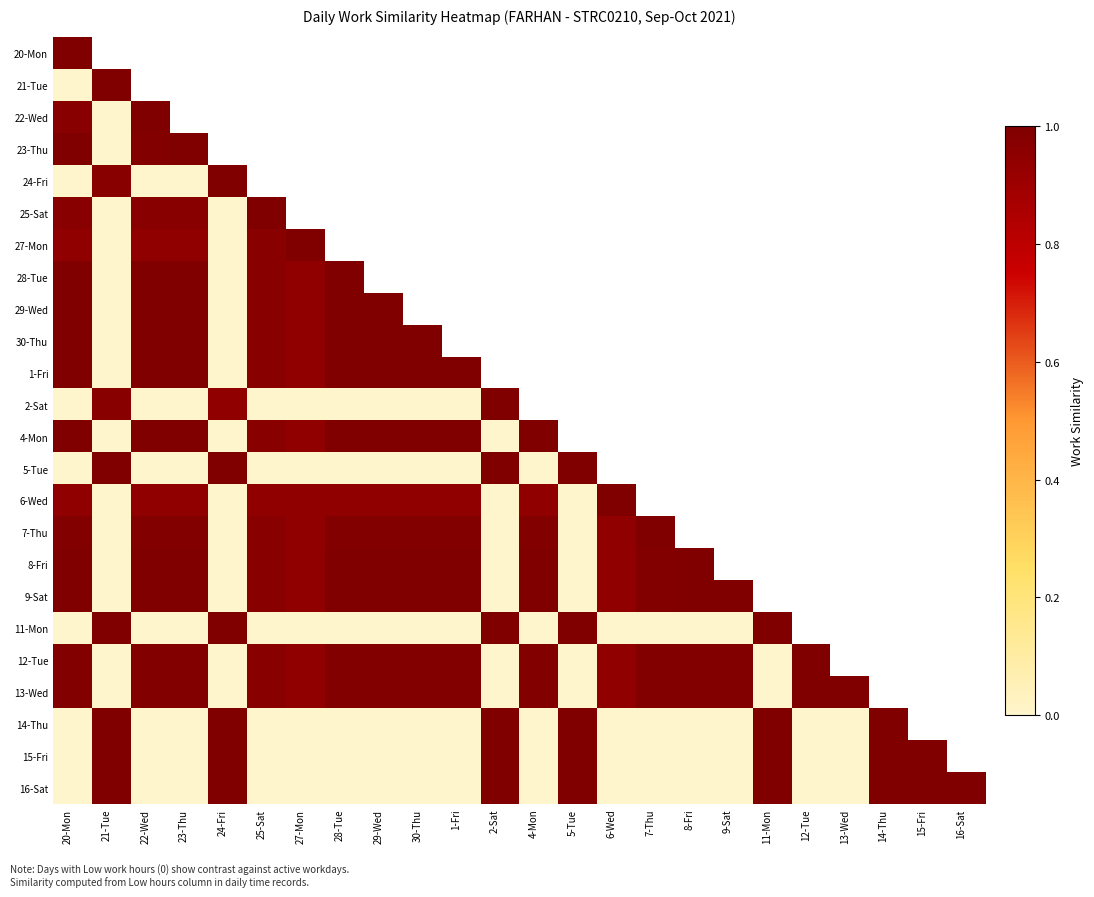

What is the spread (max minus min) of values at 13-Wed?

1.0